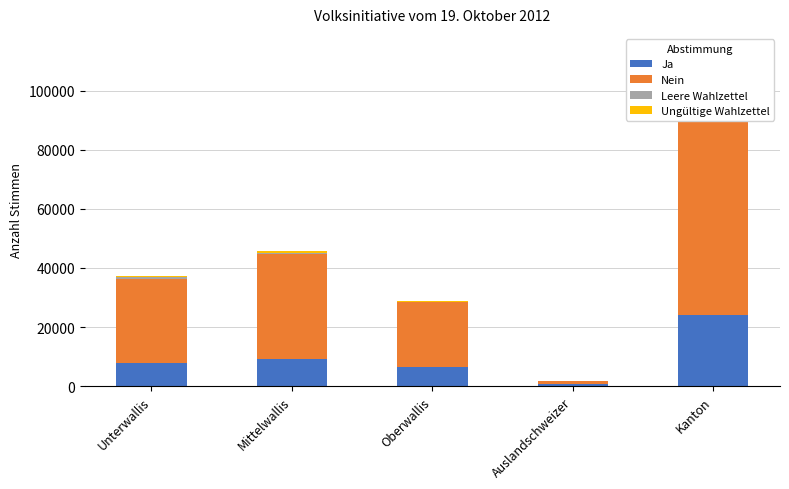

The value of Ungültige Wahlzettel at Oberwallis is 562. True or false?

False